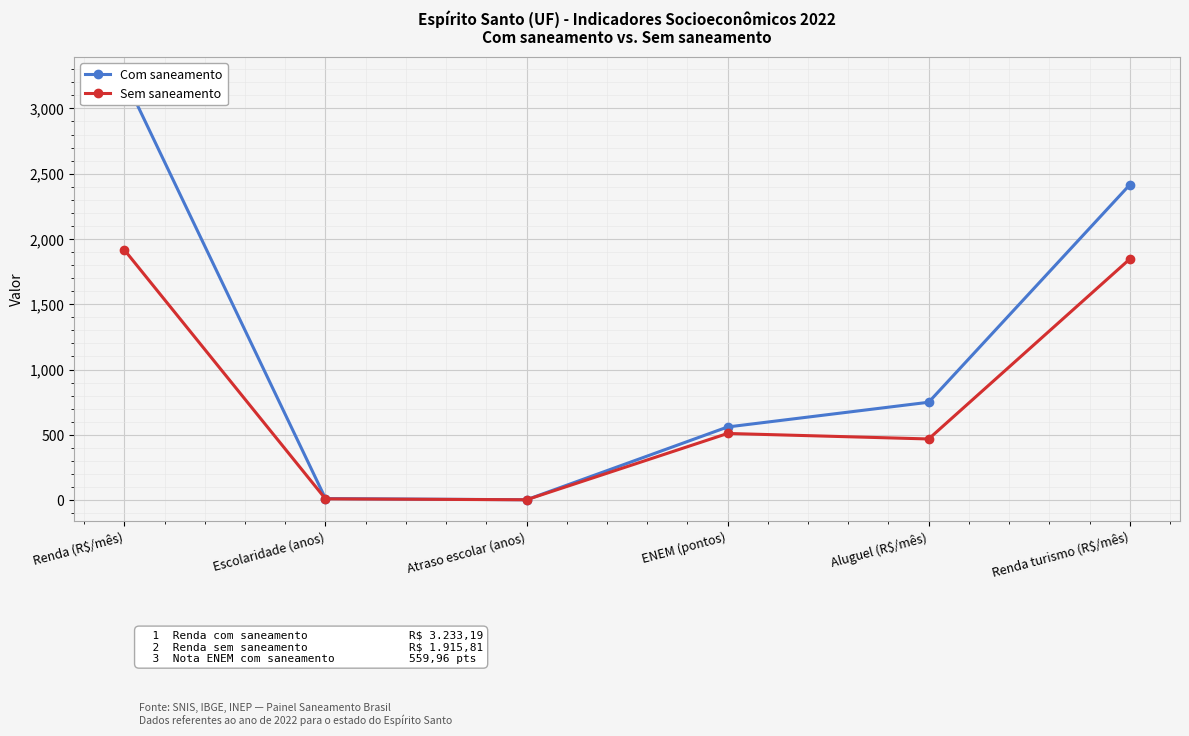

Rank the series at ENEM (pontos) from lowest to highest value.

Sem saneamento, Com saneamento